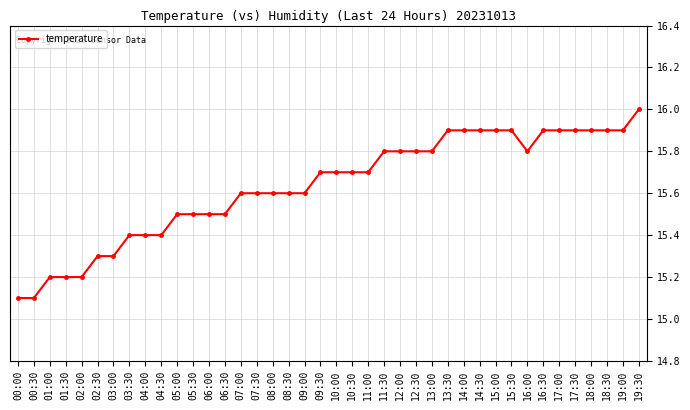

What is the sum of all values?

625.3